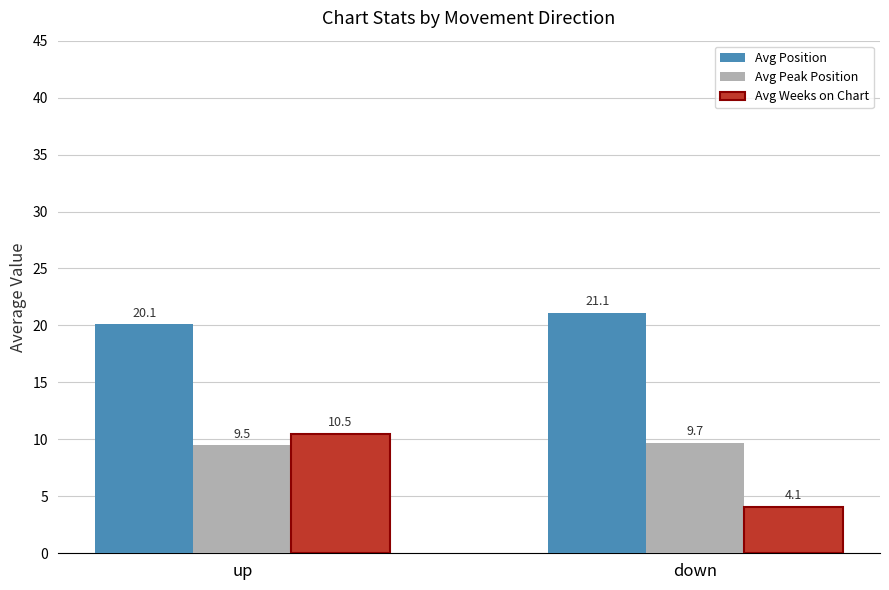

Is it true that Avg Peak Position equals 5.5 at up?

False